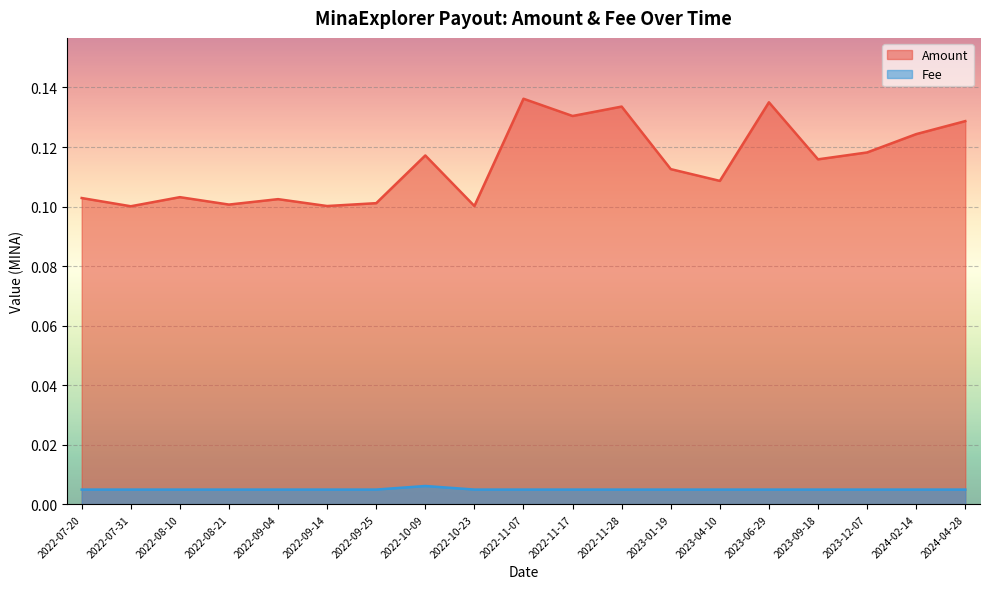

What is the total value across all series at 2022-07-20?

0.1